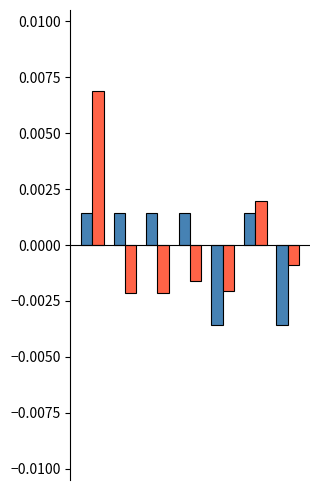

How many data points does each series have?

7